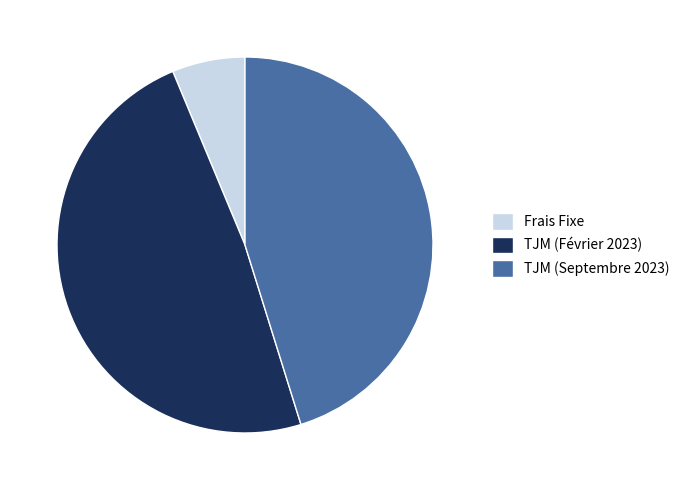

What is the smallest slice in the pie chart?

Frais Fixe